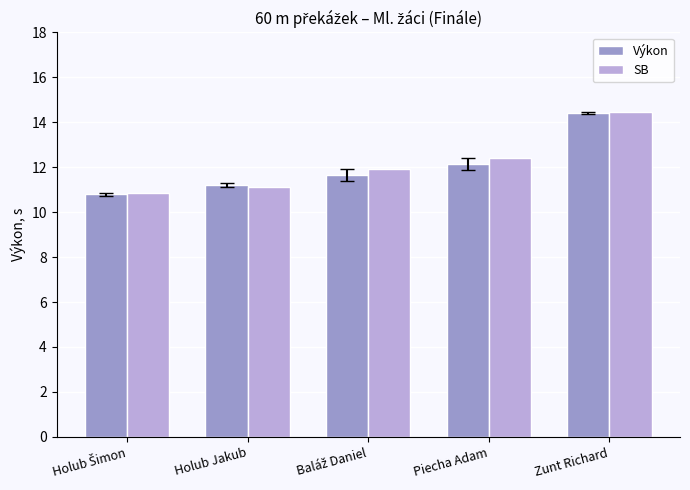

What is the difference between the SB values at Piecha Adam and Zunt Richard?

2.1